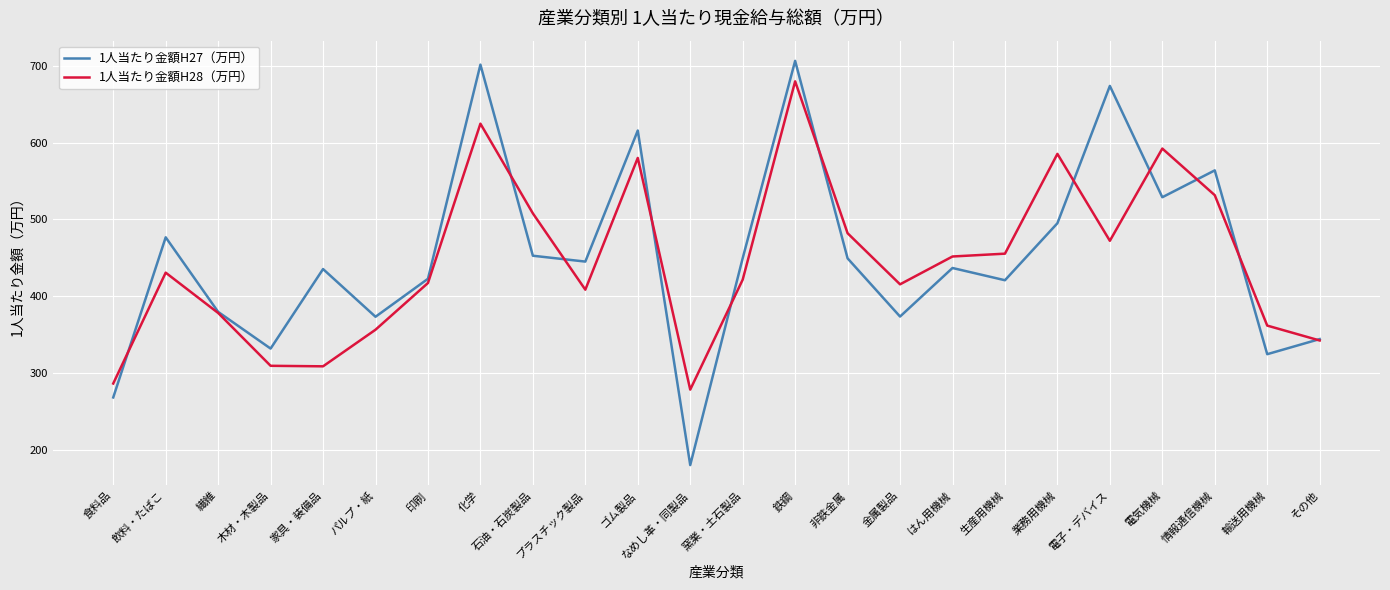

True or false: 1人当たり金額H27（万円） has a value of 332.1 at 木材・木製品.

True